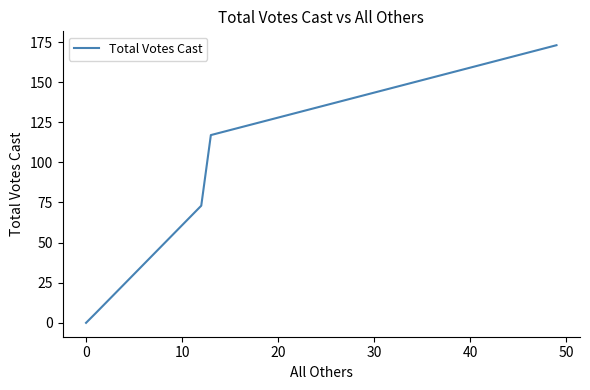

Count the number of values greater than 73.

2